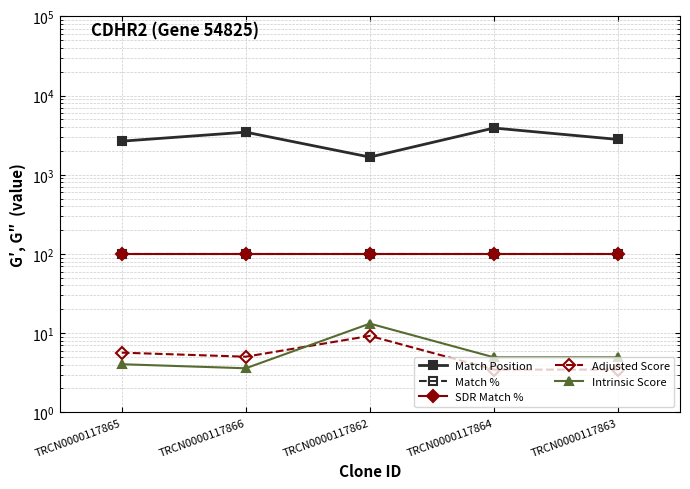

True or false: Match % has more than 2 interior local peaks.

False